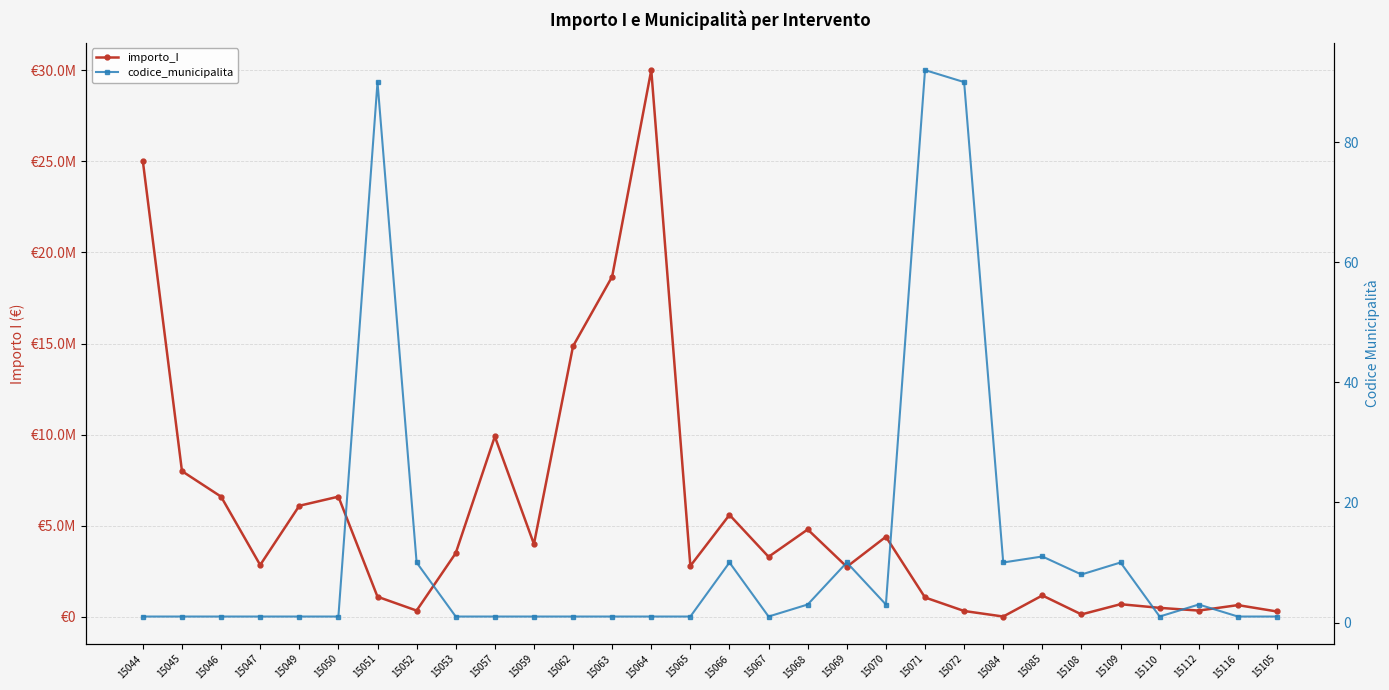

True or false: importo_I and codice_municipalita intersect in this chart.

False